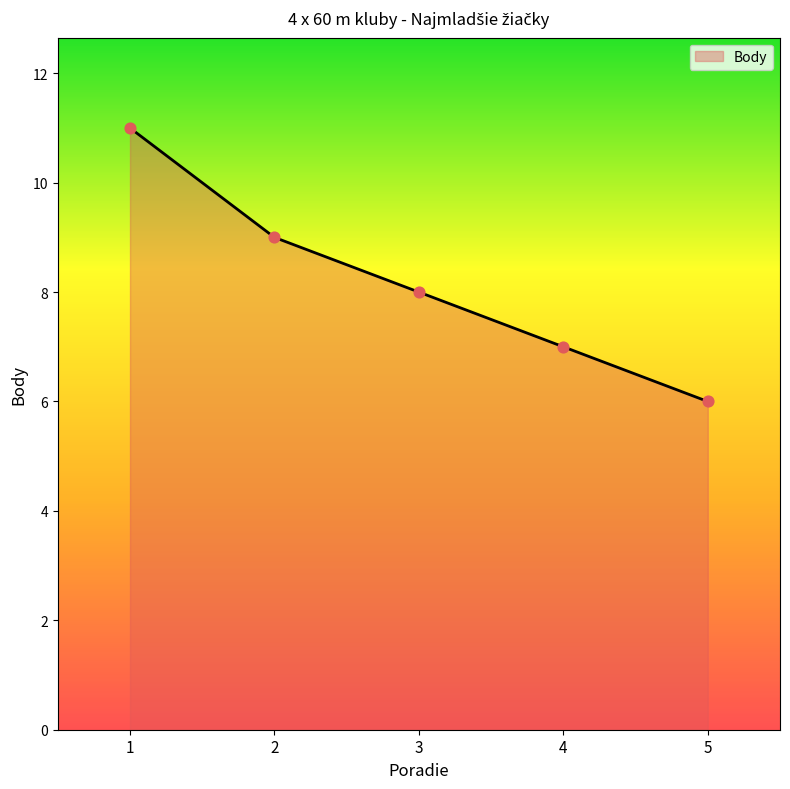

Which has a higher value, 4 or 2?

2